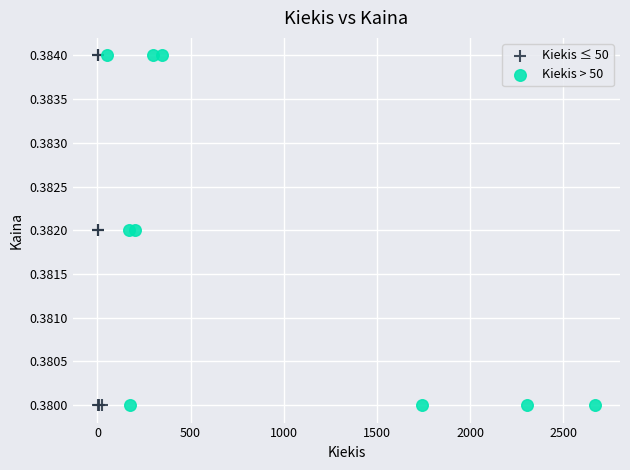

What are all the series names shown in the legend?

Kiekis ≤ 50, Kiekis > 50